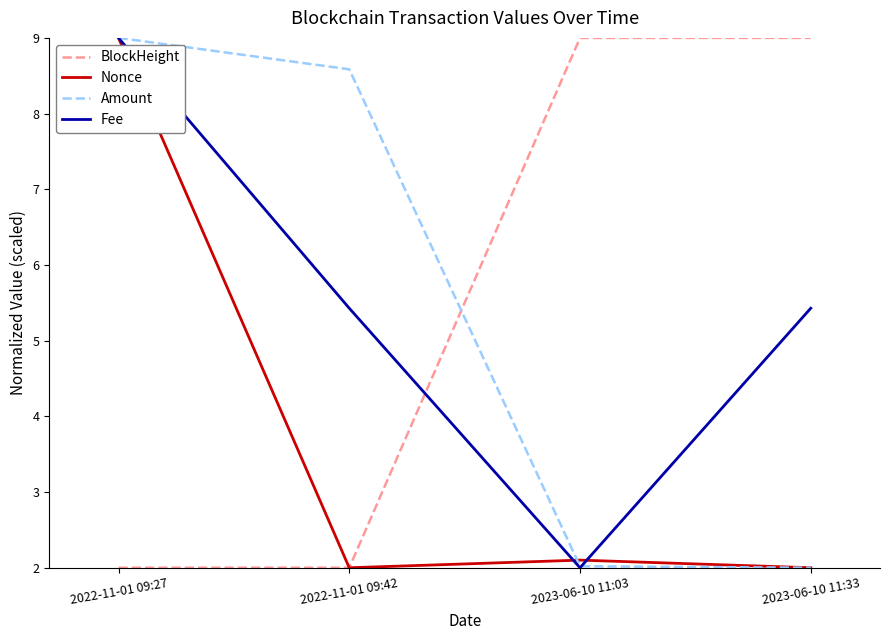

Is it true that BlockHeight equals 3.3 at 2022-11-01 09:27?

False